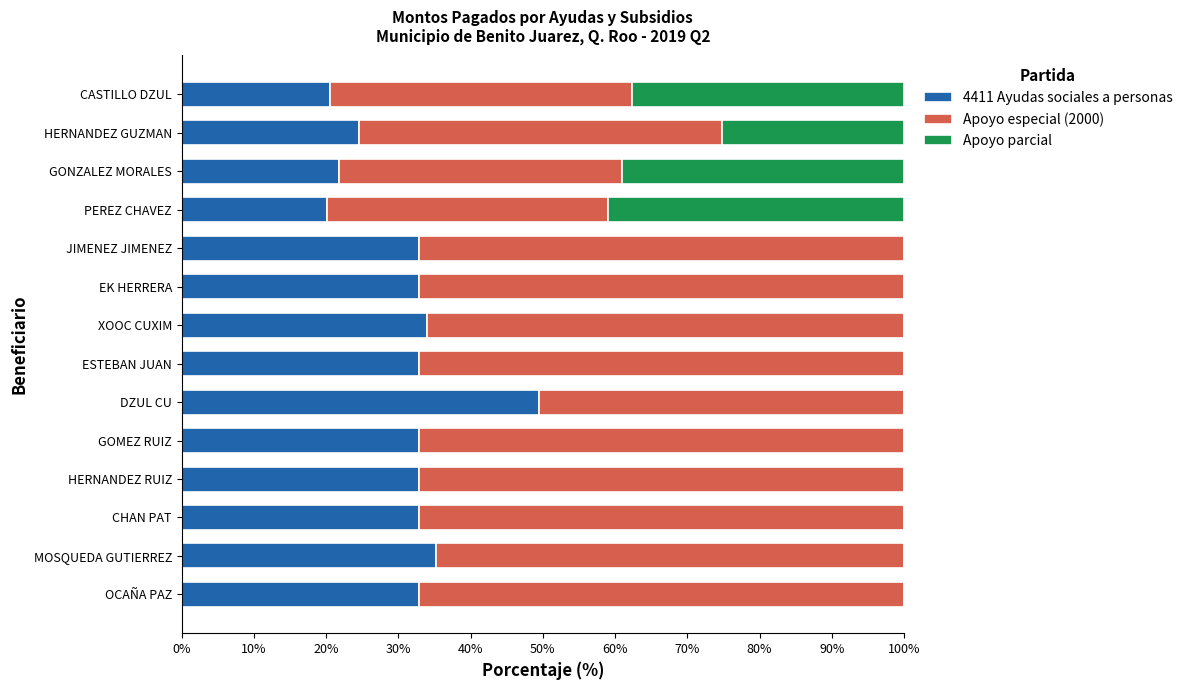

What is the total value across all series at MOSQUEDA GUTIERREZ?

100.0